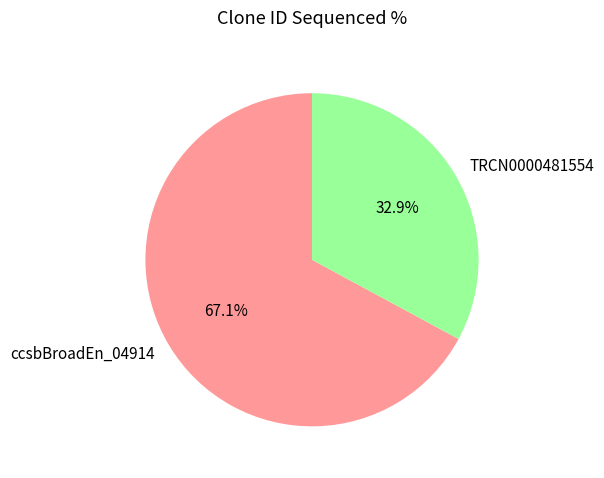

Does any single category account for the majority?

Yes